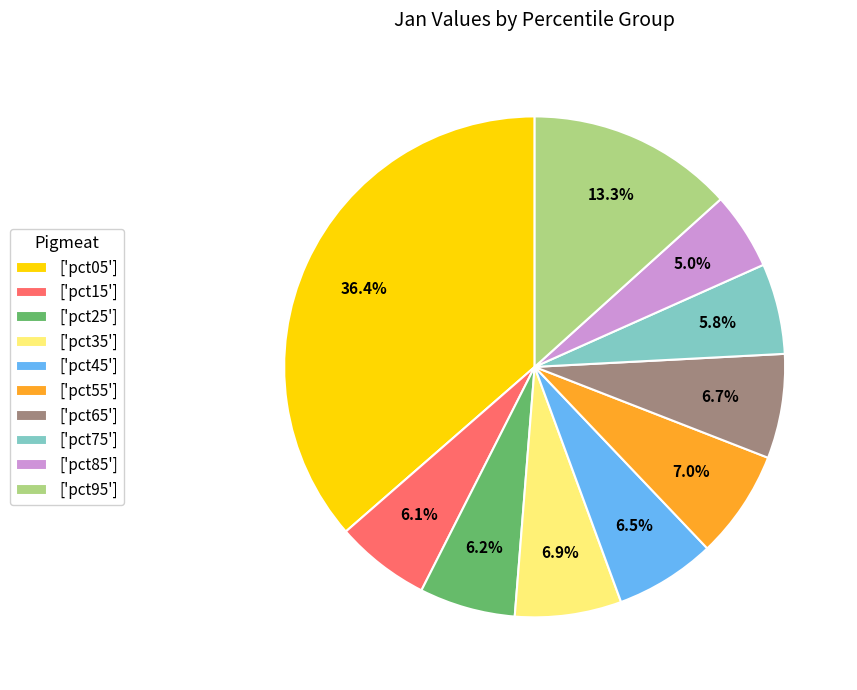

Does any single category account for the majority?

No